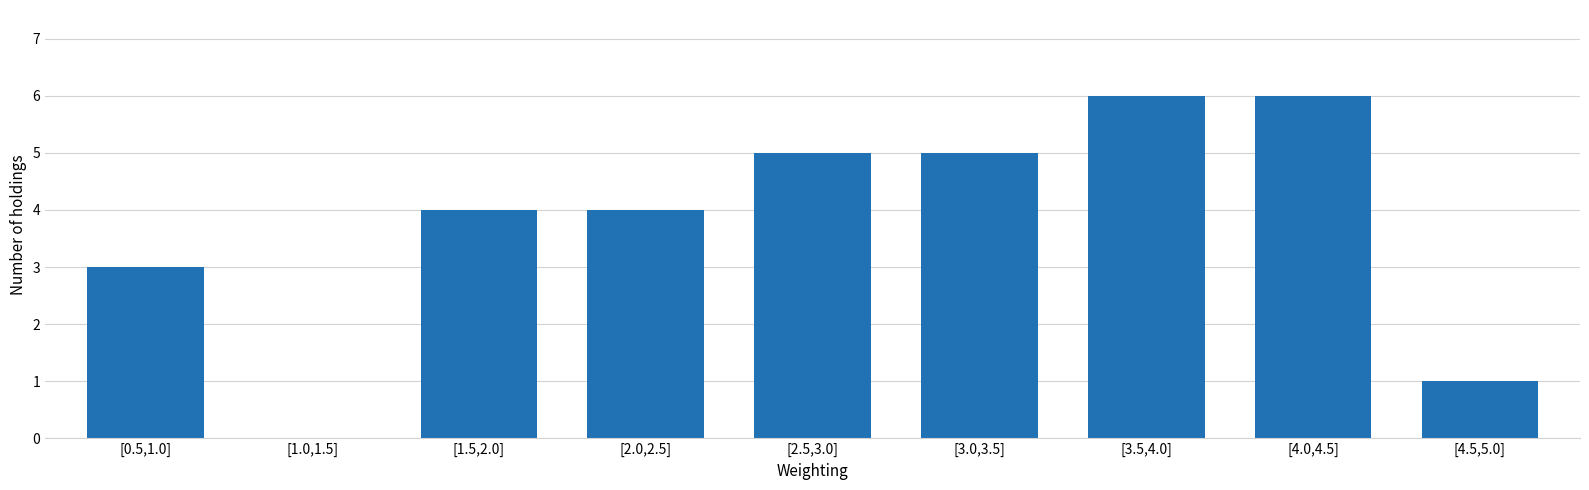

Reading left to right, transcribe all the data shown in this chart.

[0.5,1.0]=3	[1.0,1.5]=0	[1.5,2.0]=4	[2.0,2.5]=4	[2.5,3.0]=5	[3.0,3.5]=5	[3.5,4.0]=6	[4.0,4.5]=6	[4.5,5.0]=1